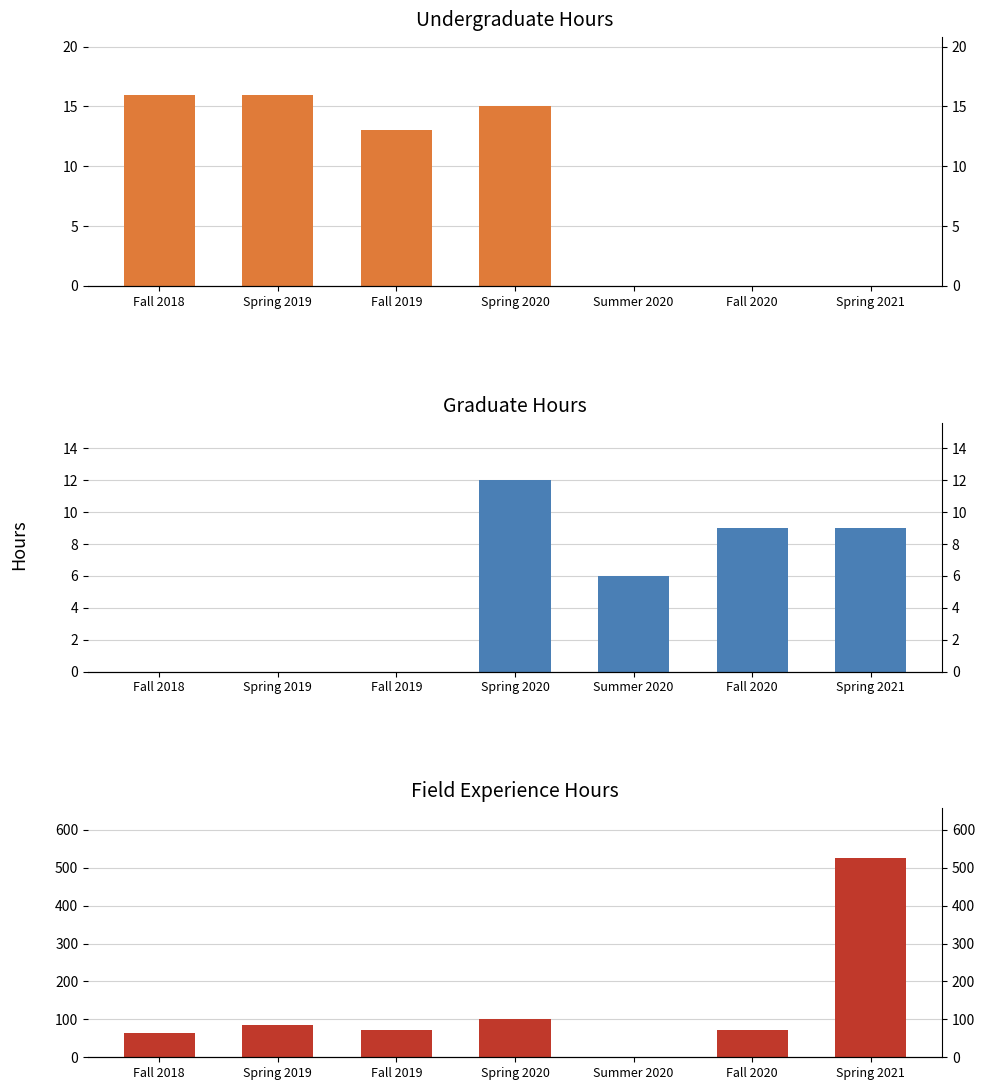

What is the difference between the Field Experience Hours values at Spring 2019 and Fall 2018?

20